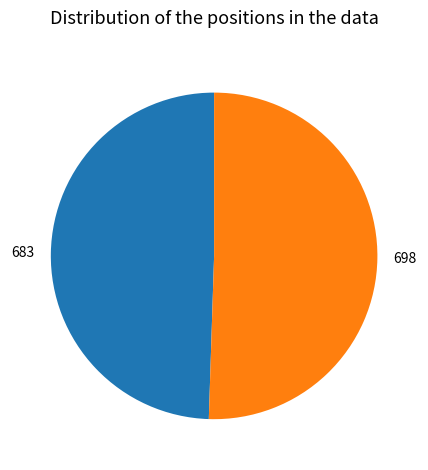

Combined, do 698 and 683 account for over 50%?

Yes